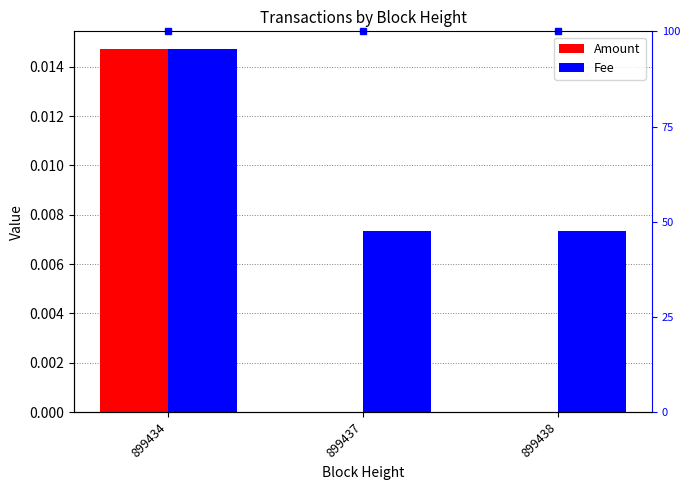

How many data points does each series have?

3